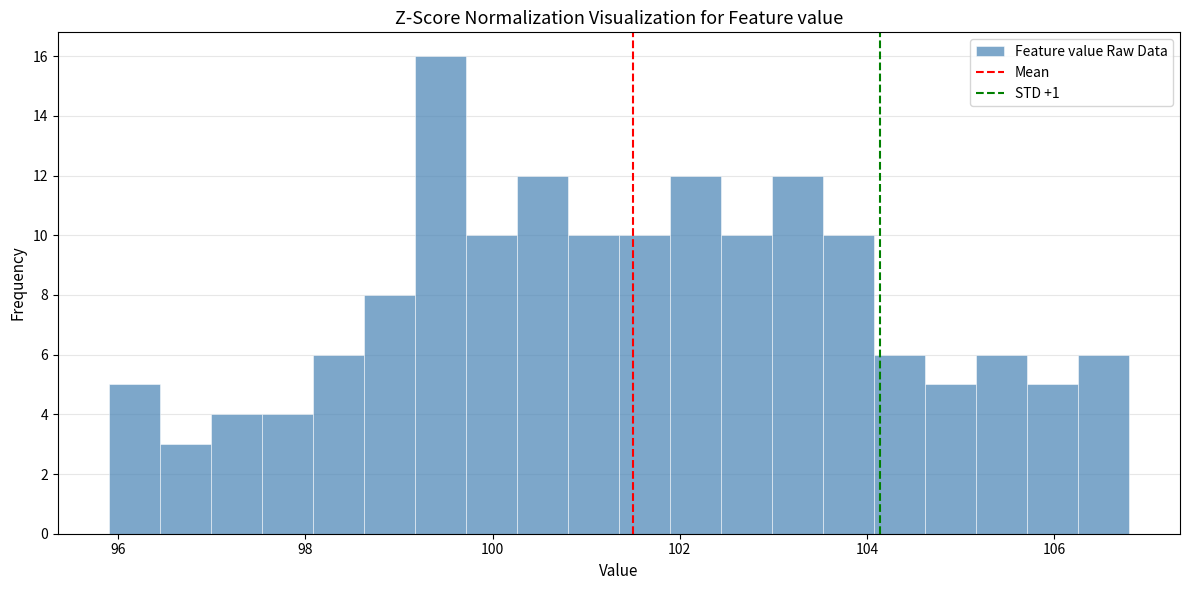

Around what value on the x-axis is the tallest bar? Give the approximate position of its centre, as read against the axis.

99.4